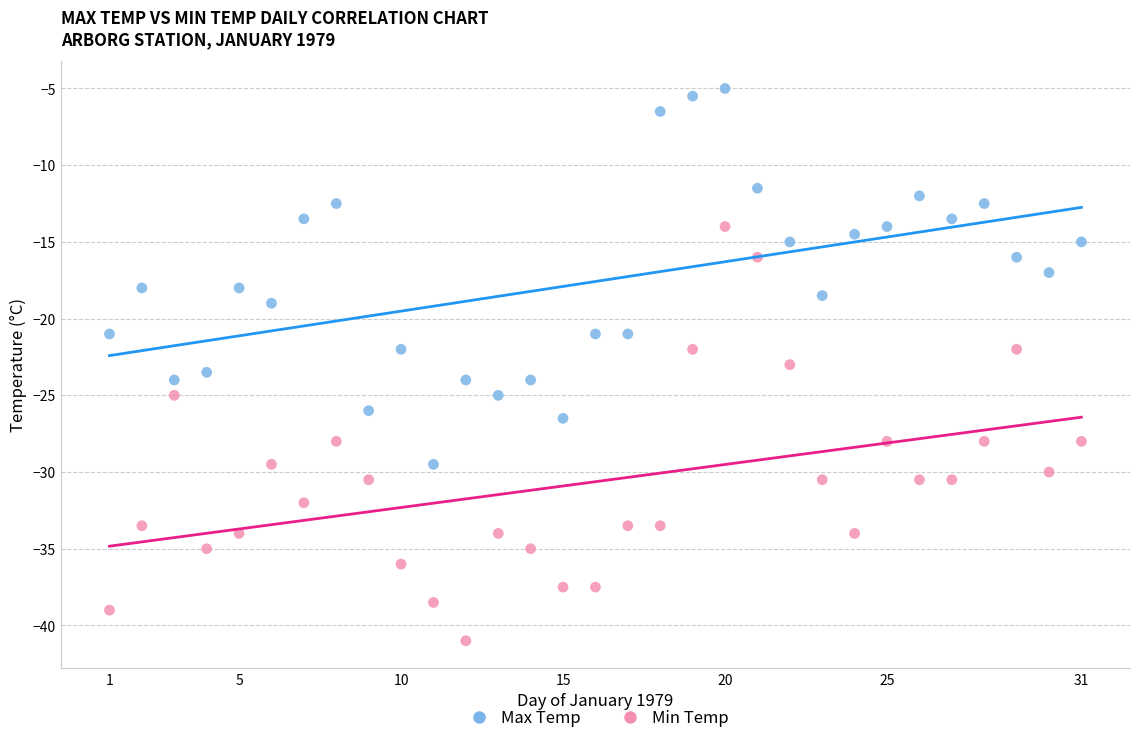

Across all data points, what is the range of X values (max minus min)?

30.0